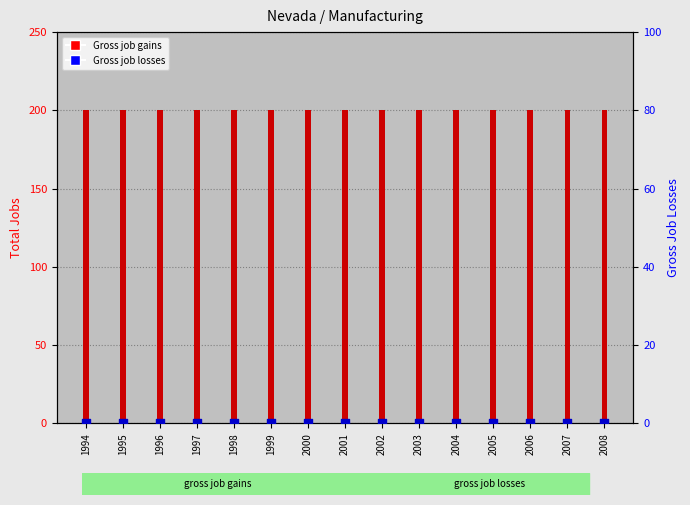

Which series reaches the minimum Y coordinate?

Gross job losses